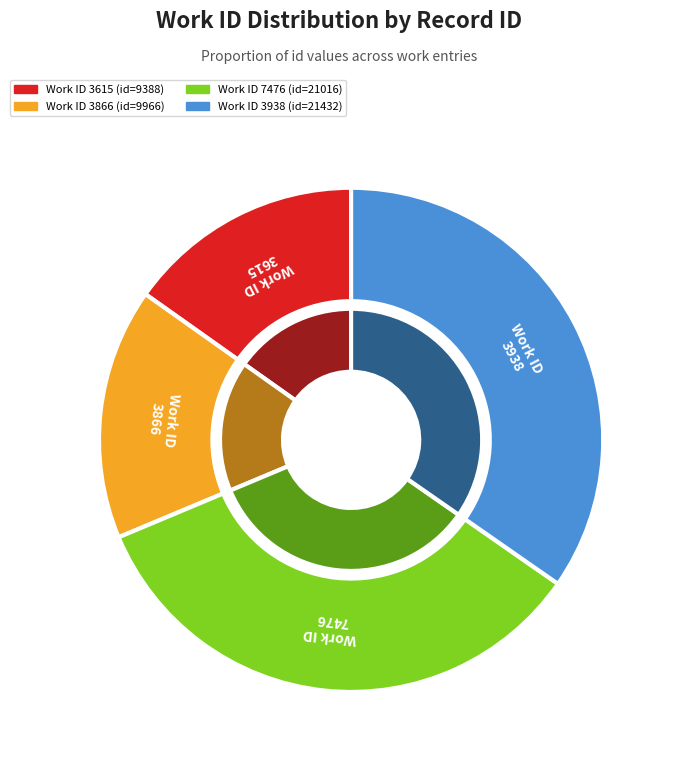

Does any single category account for the majority?

No